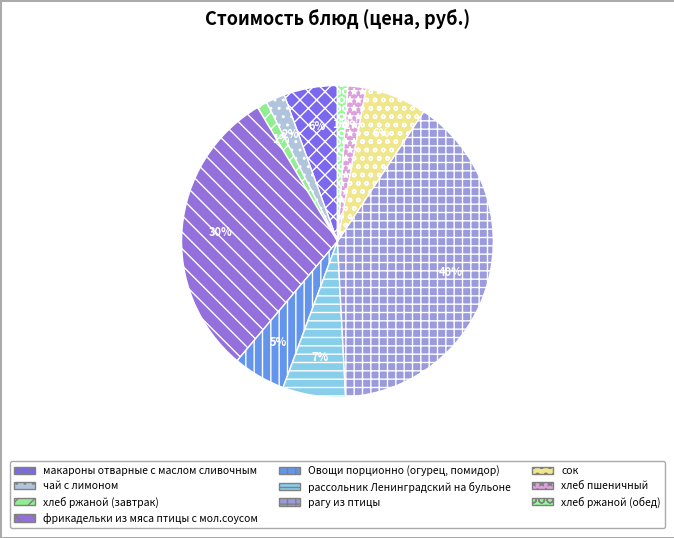

Which category has the biggest portion of the pie?

рагу из птицы